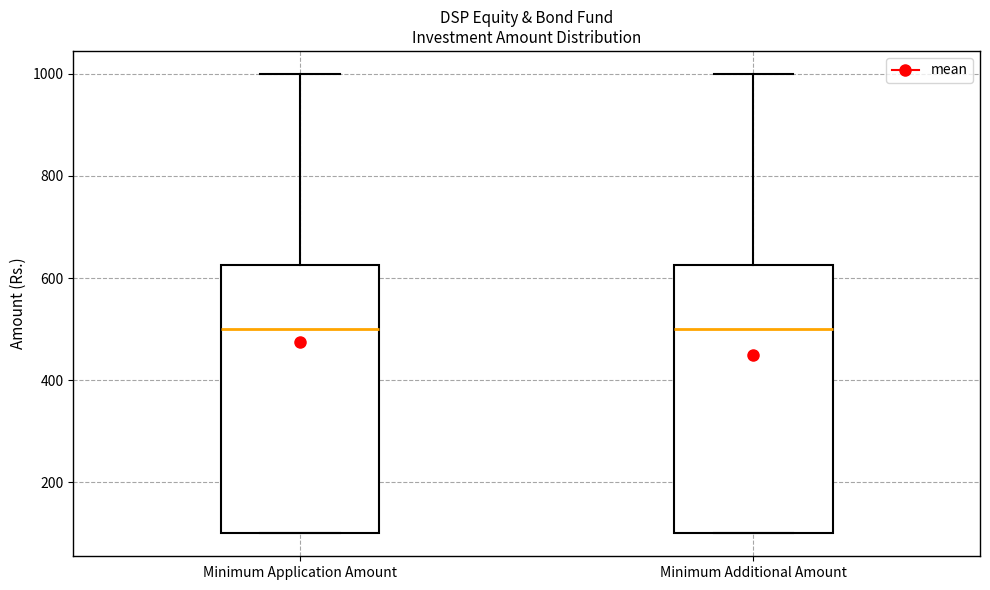

Reading left to right, read every box against the y-axis: the position of its median line, the range the box covers, and the ends of its whiskers. The values are not printed on the chart, so give them approximately, as read against the axis.

Minimum Application Amount: median 500, box 100 to 620, whiskers 100 to 1000
Minimum Additional Amount: median 500, box 100 to 620, whiskers 100 to 1000